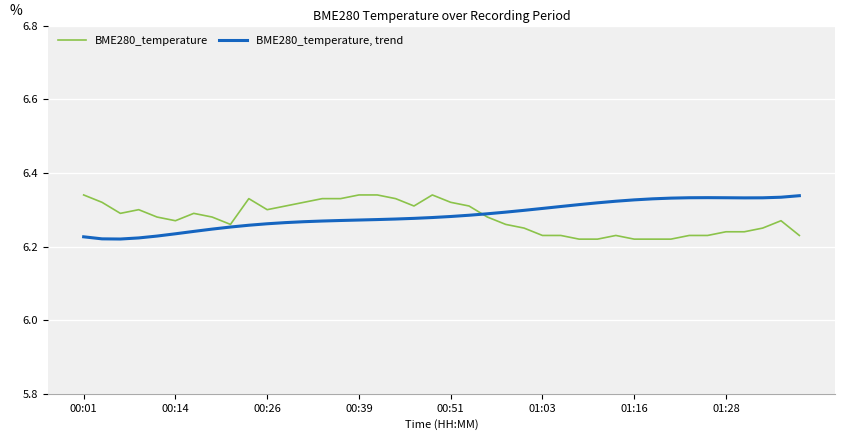

What are all the series names shown in the legend?

BME280_temperature, BME280_temperature, trend